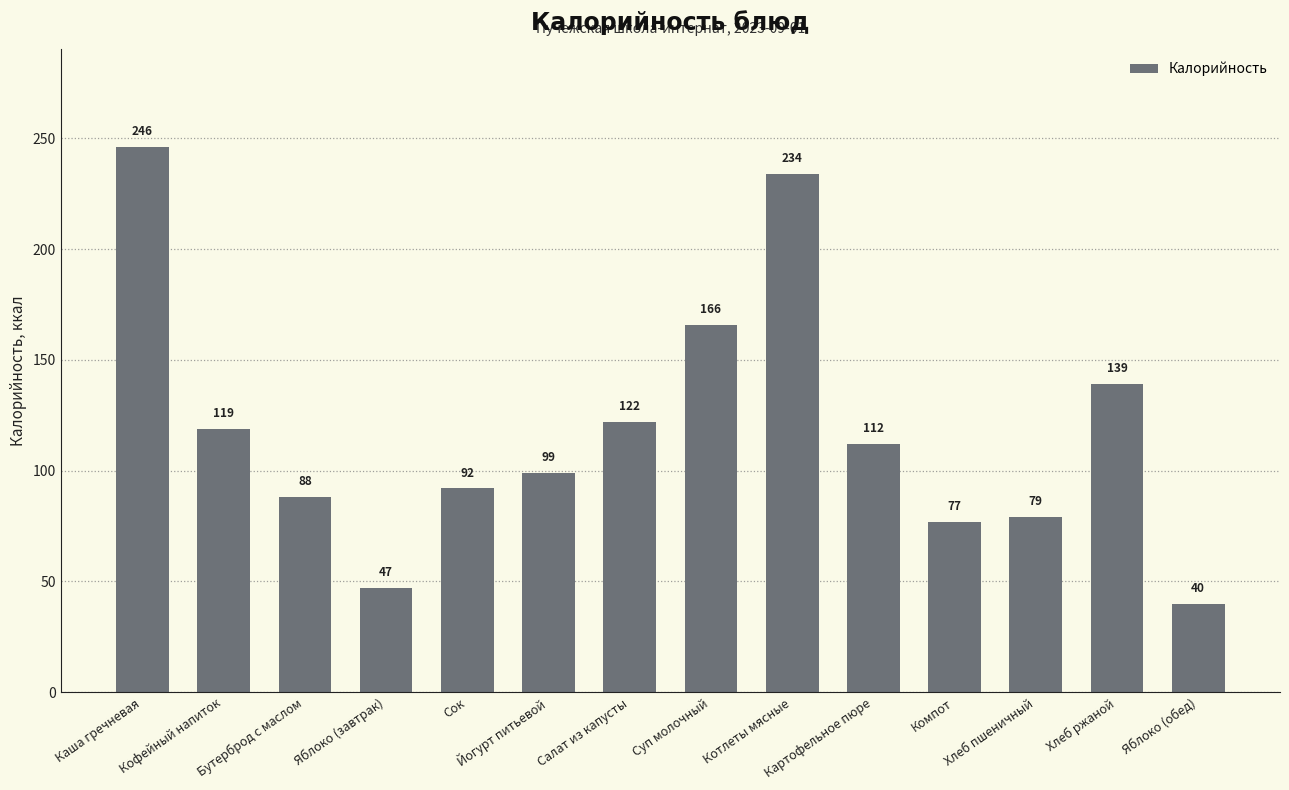

The value at Картофельное пюре is 50. True or false?

False